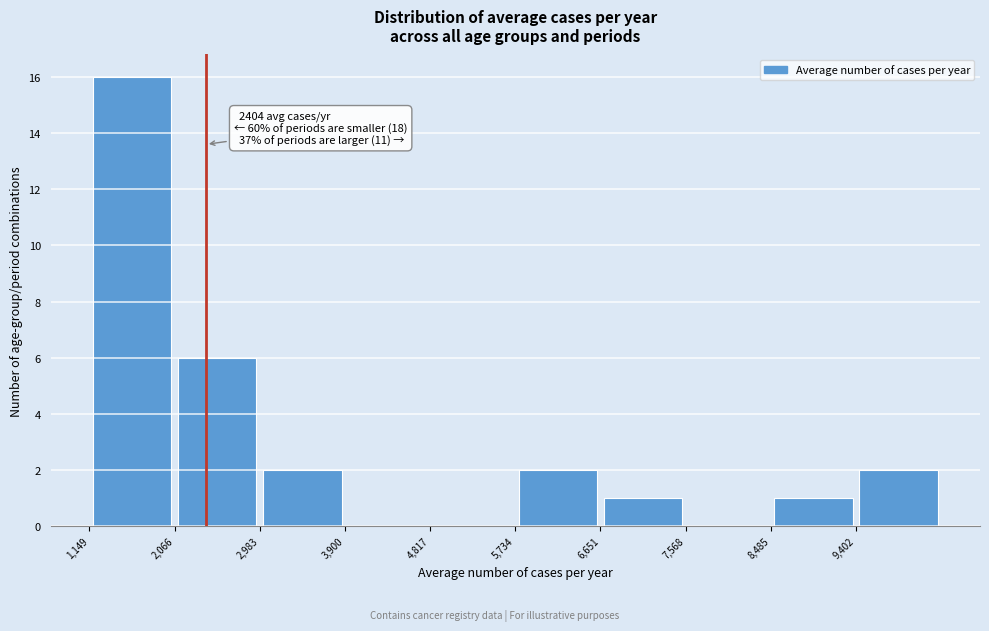

Which range on the x-axis has the tallest bar?

1100 to 2100